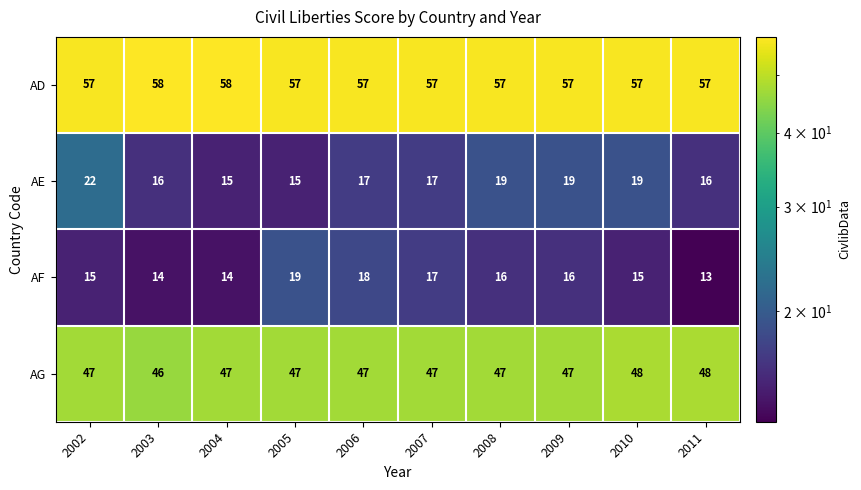

What is the difference between the highest and lowest values at 2007?

40